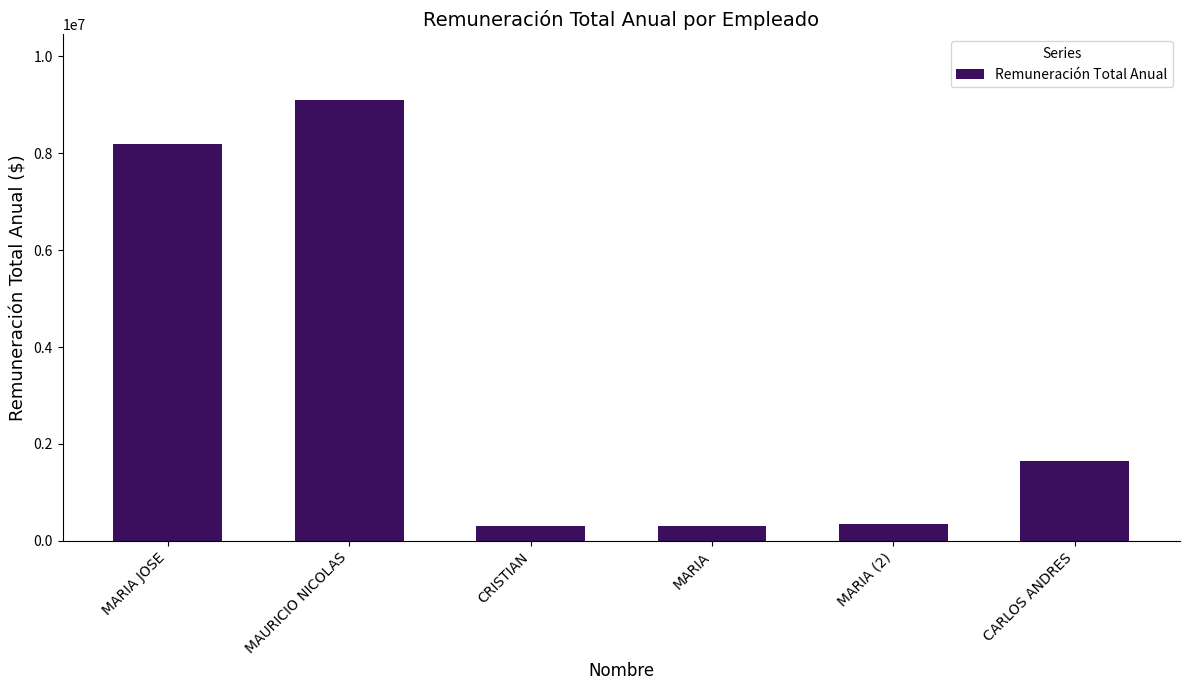

Between CARLOS ANDRES and MARIA JOSE, which is larger?

MARIA JOSE